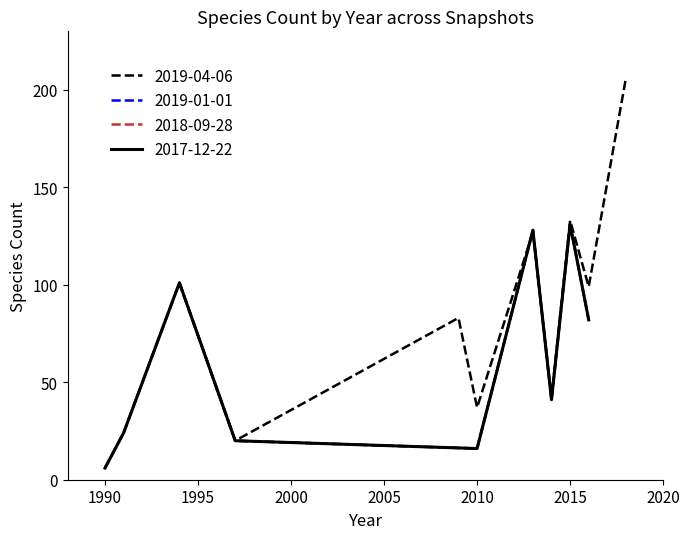

True or false: 2017-12-22 and 2018-09-28 intersect in this chart.

False